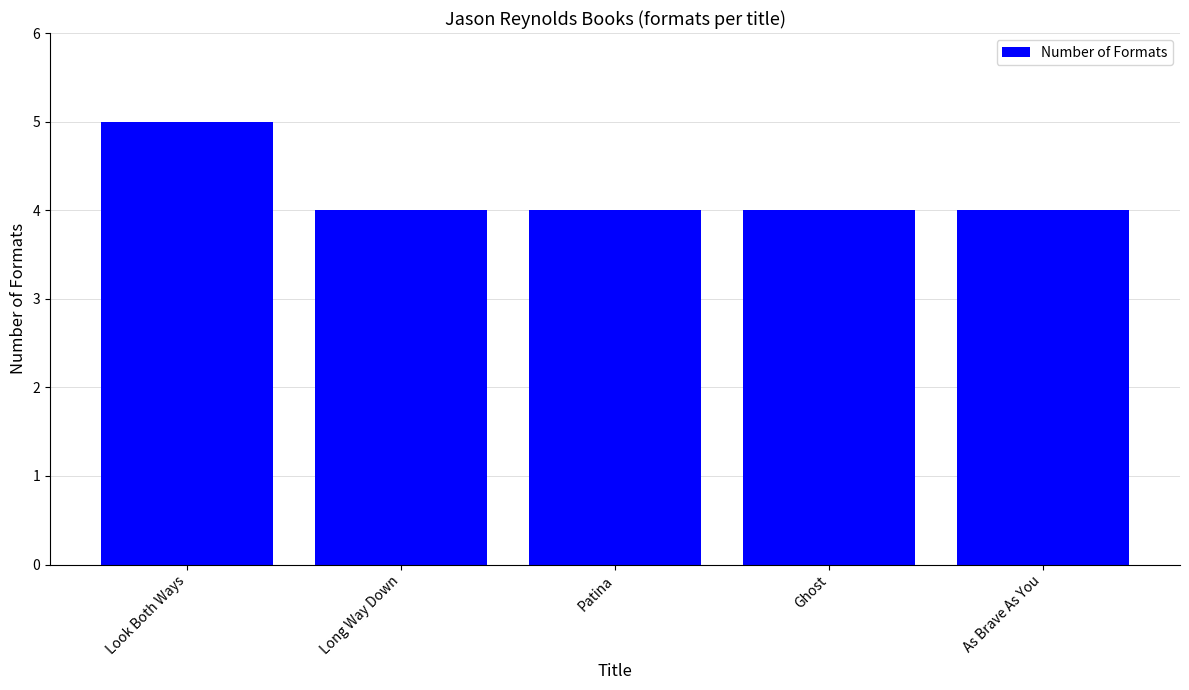

What is the maximum value shown in the chart?

5